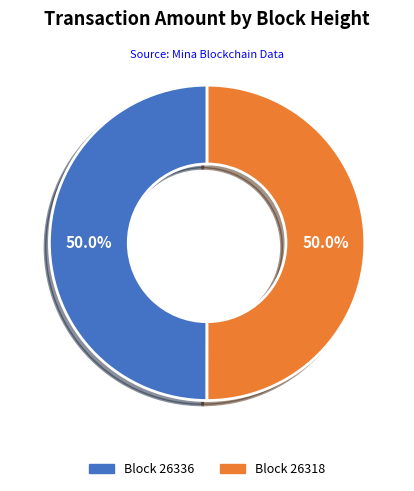

What is the ratio of the value at Block 26336 to the value at Block 26318?

1.0